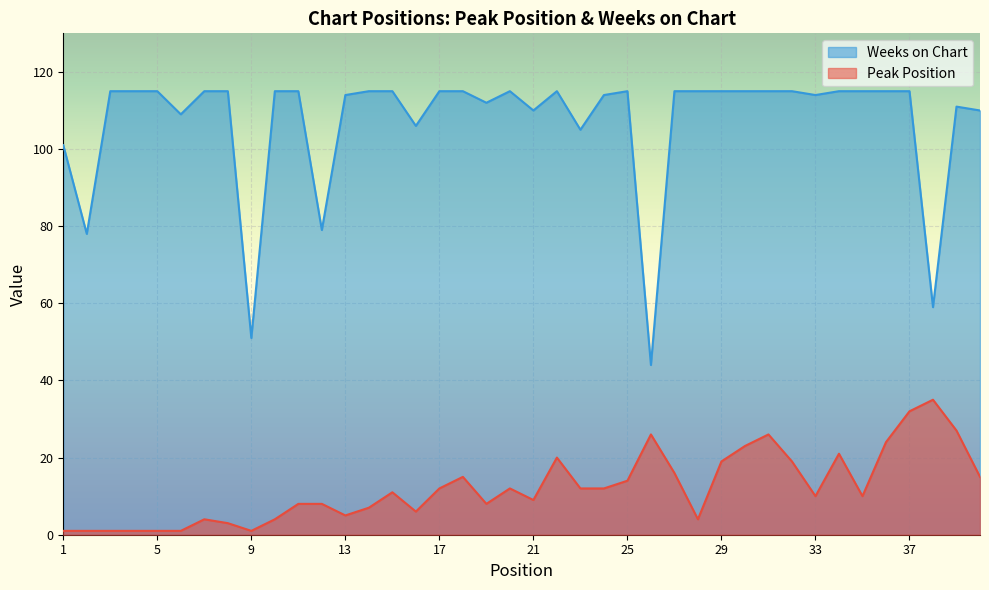

What is the total value across all series at 29?

134